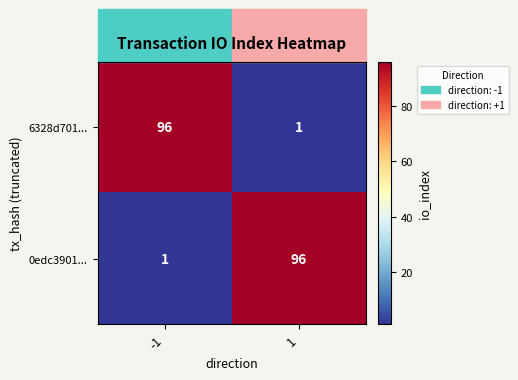

The 6328d701... series shows 96 at -1. True or false?

True